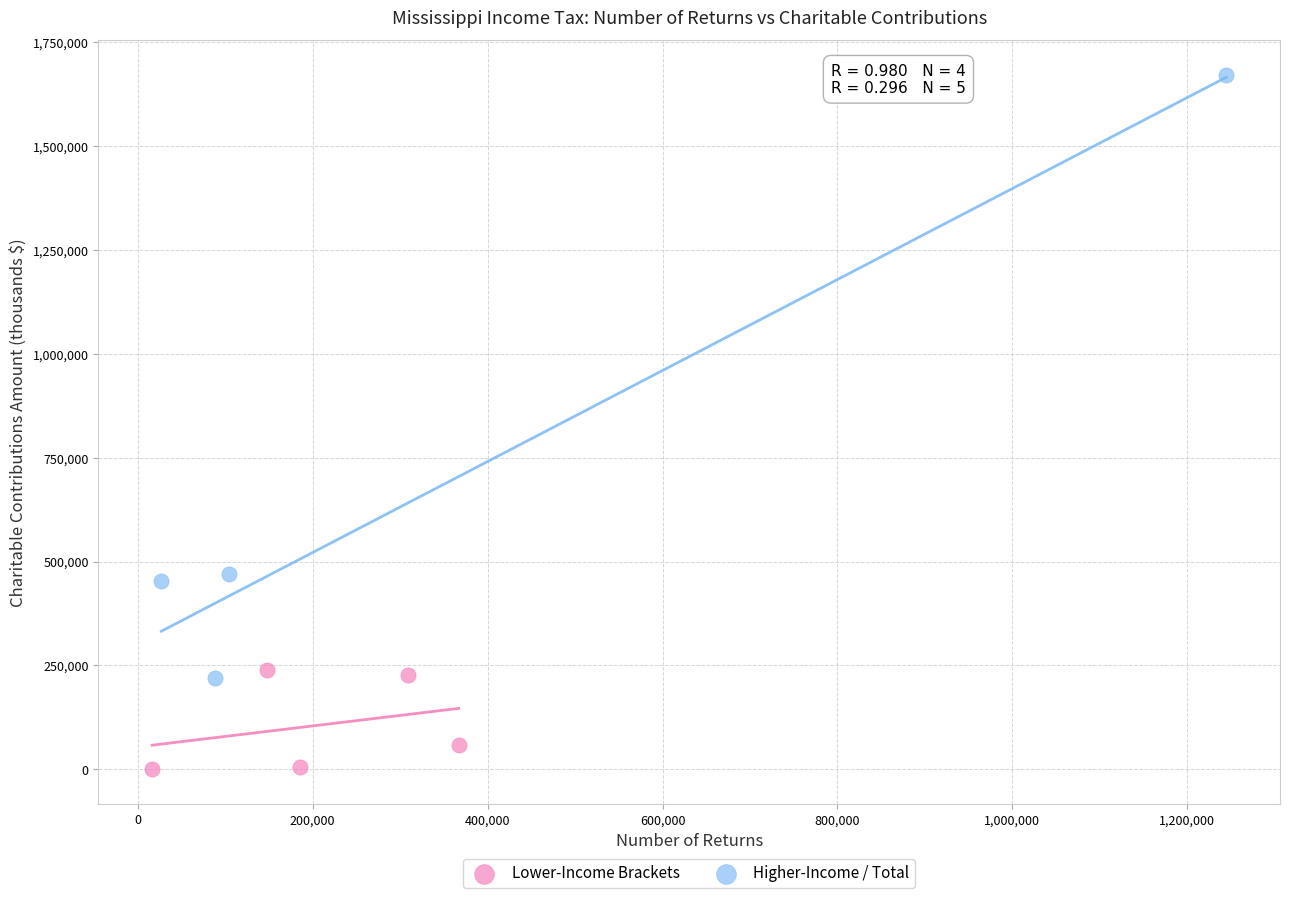

Which series reaches the minimum Y coordinate?

Lower-Income Brackets